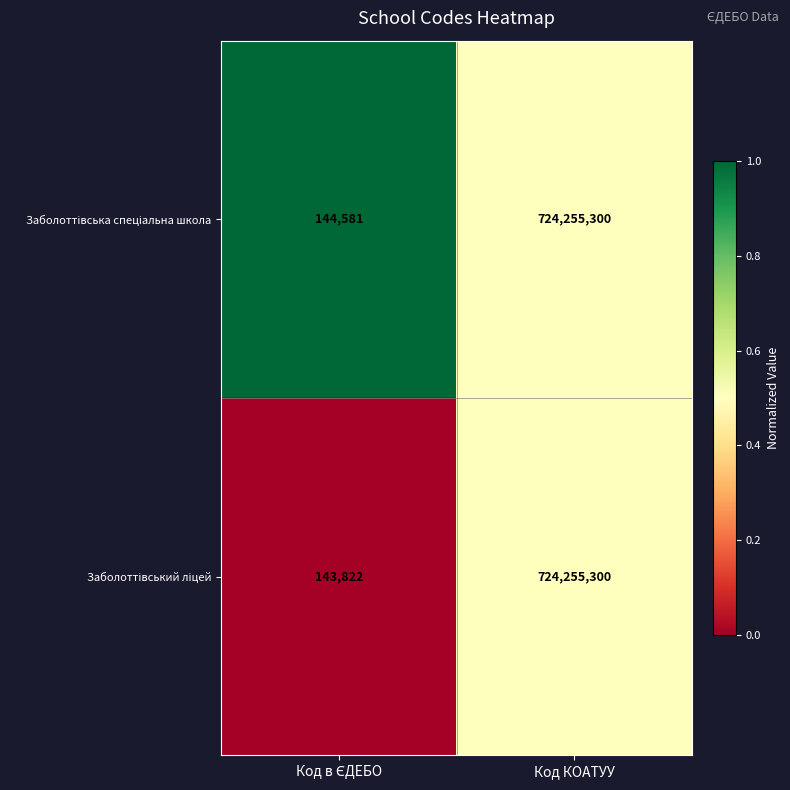

At which category does the chart reach its peak across all series?

Код КОАТУУ